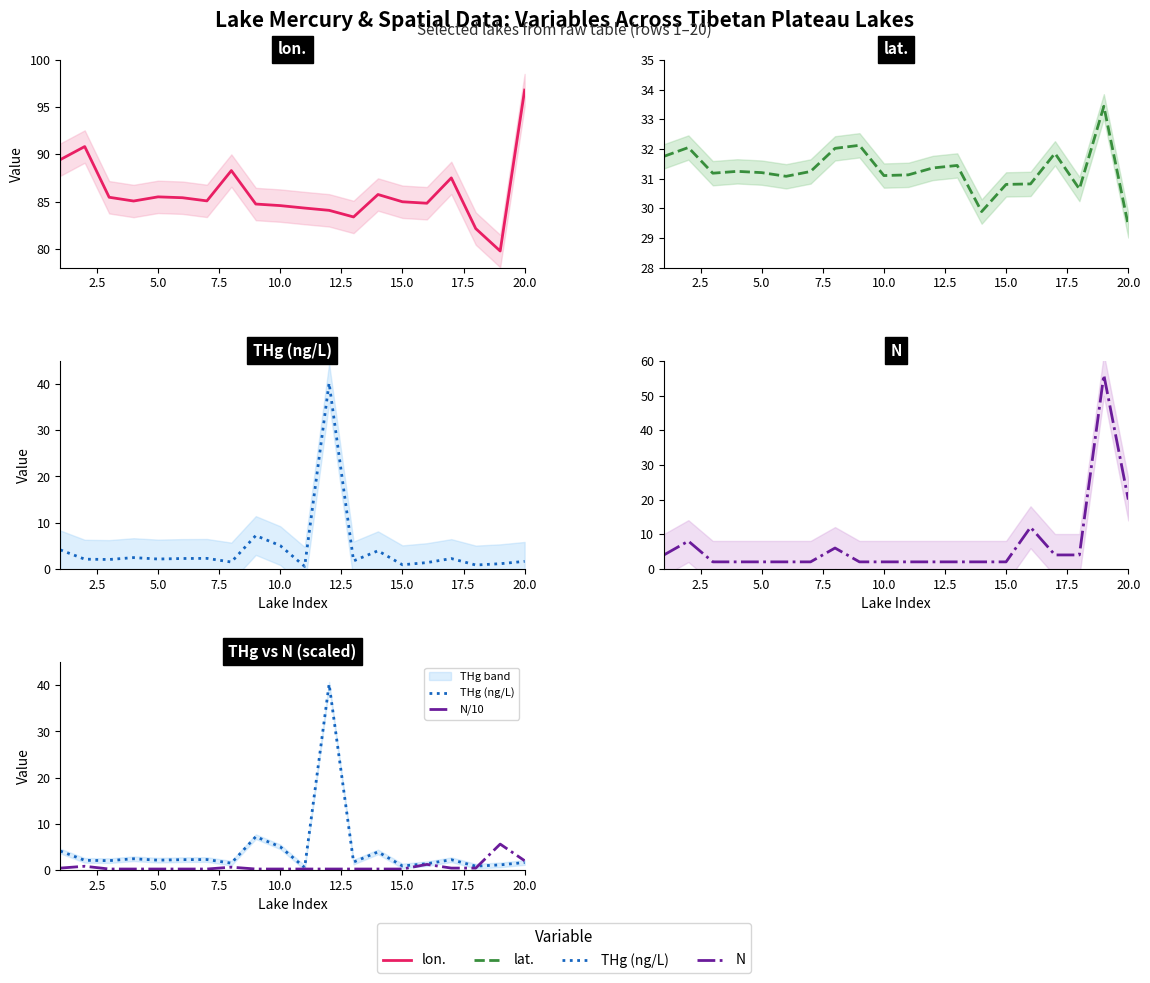

What value does the N/10 series have at 17.5?

0.6